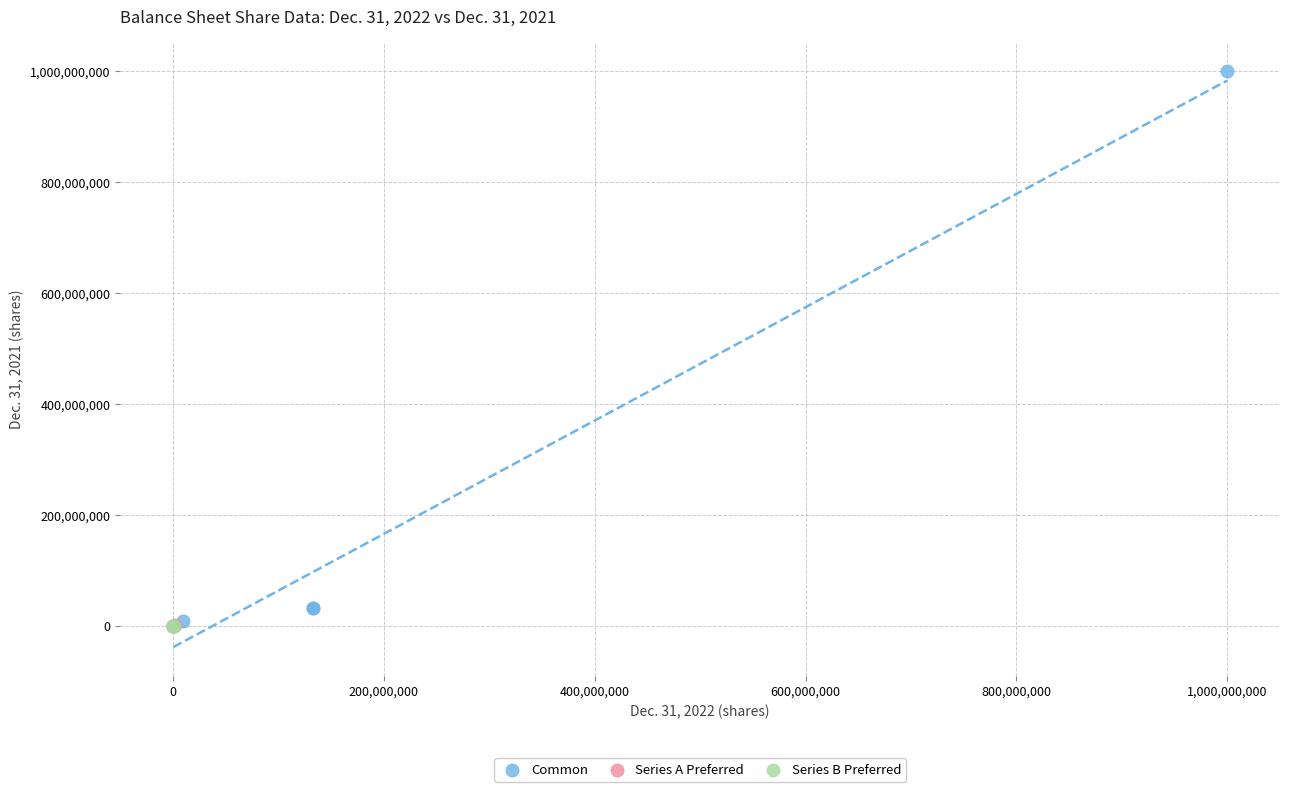

Which series contains the highest Y value?

Common